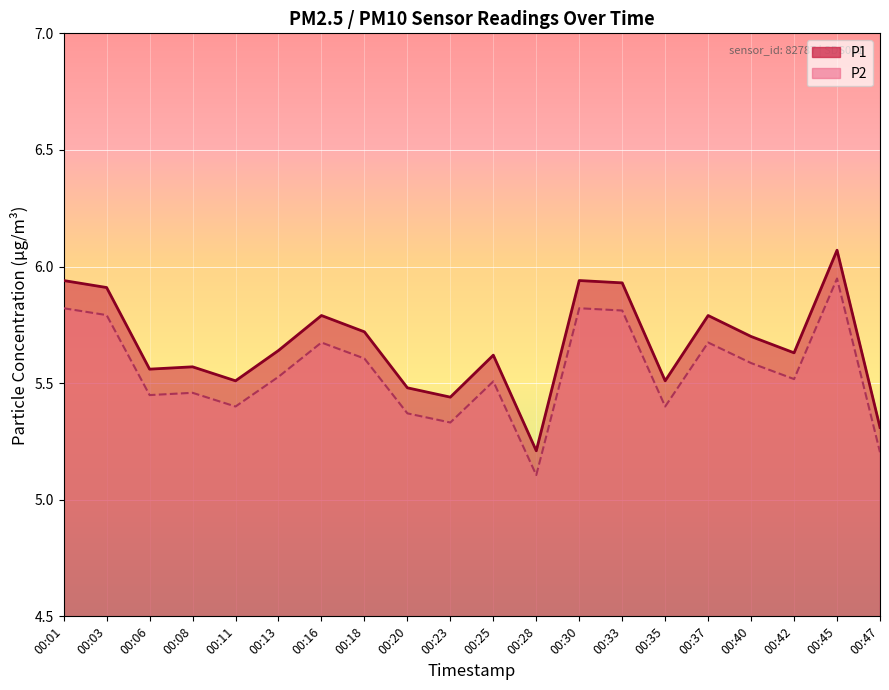

Which series has the largest range (max minus min)?

P1